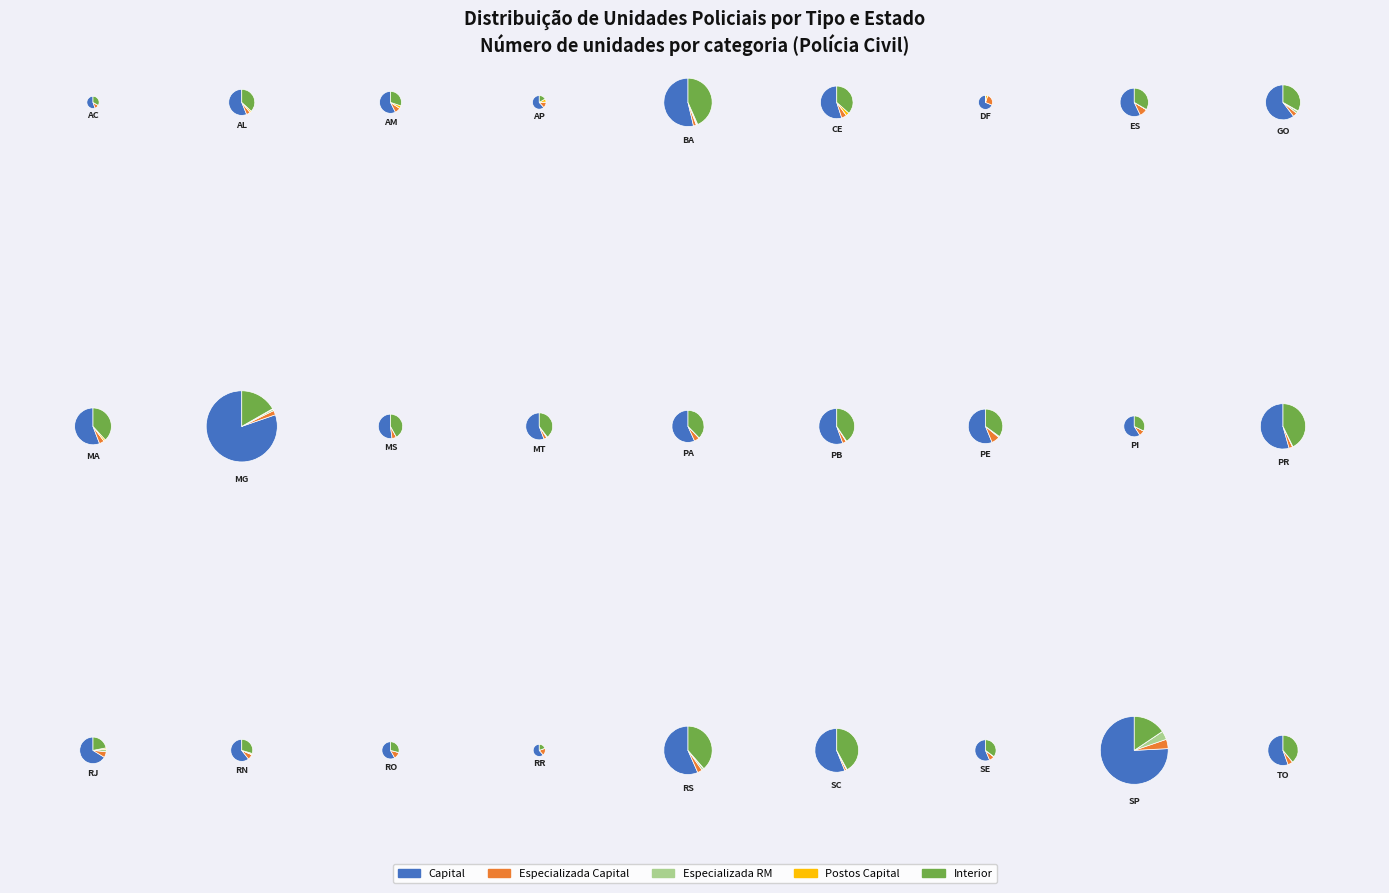

Is it true that SP is 7% of the pie?

True